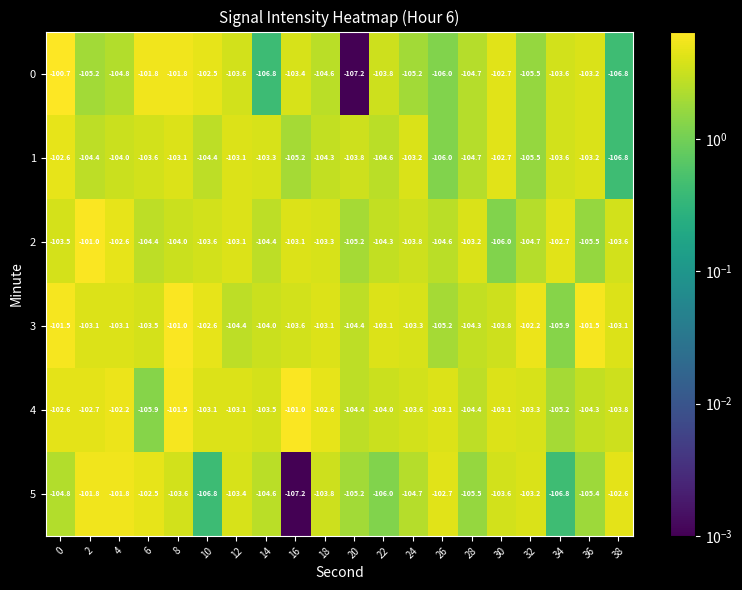

Which series has the largest total across all categories?

3